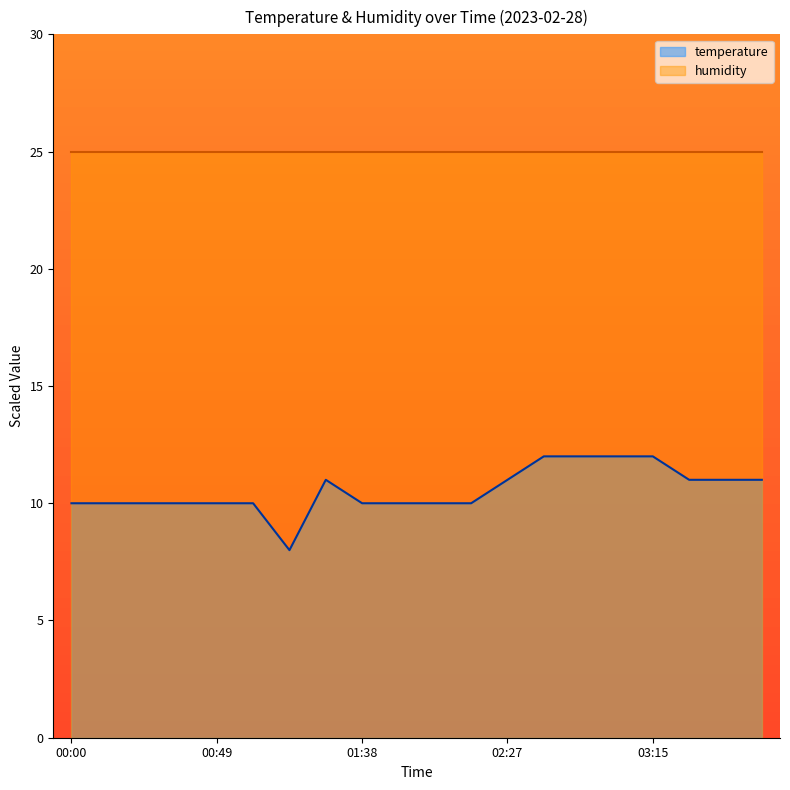

Which label corresponds to the largest value in the chart?

02:39